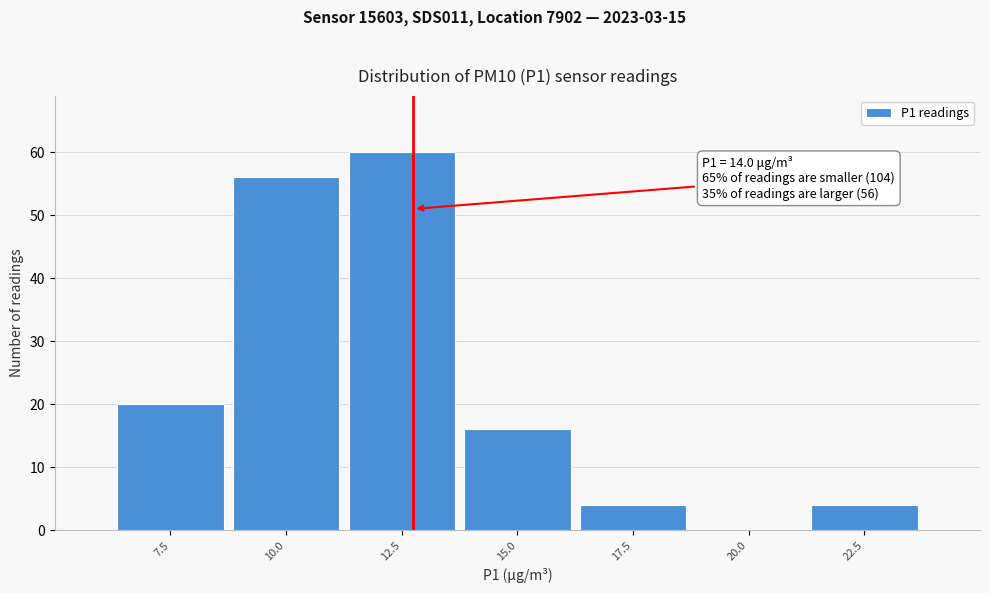

Reading left to right, extract all data points from this chart.

7.5=20	10.0=56	12.5=60	15.0=16	17.5=4	20.0=0	22.5=4